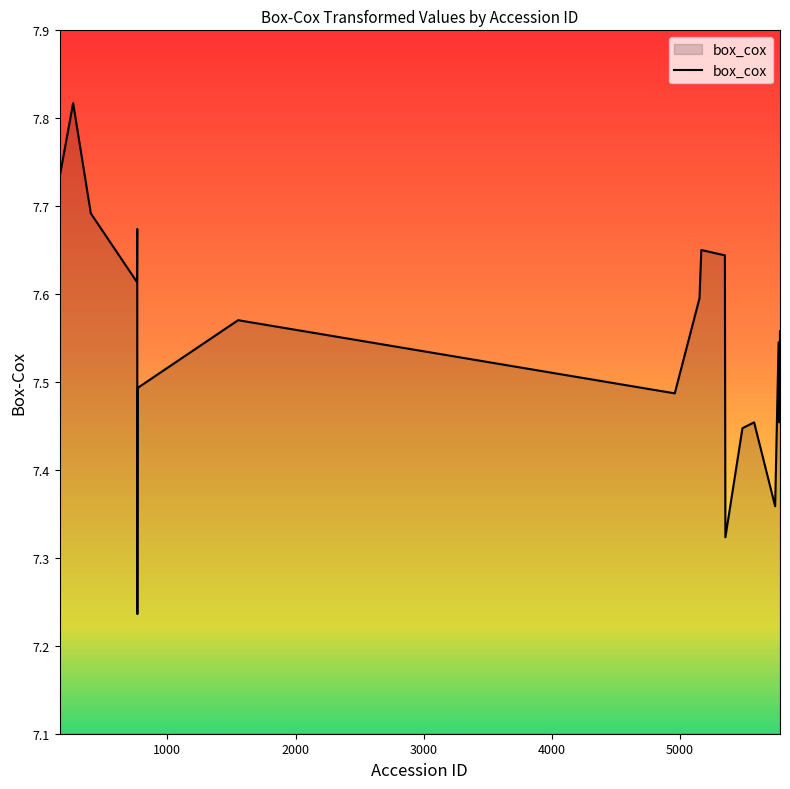

What is the difference between the maximum and minimum values?

0.6